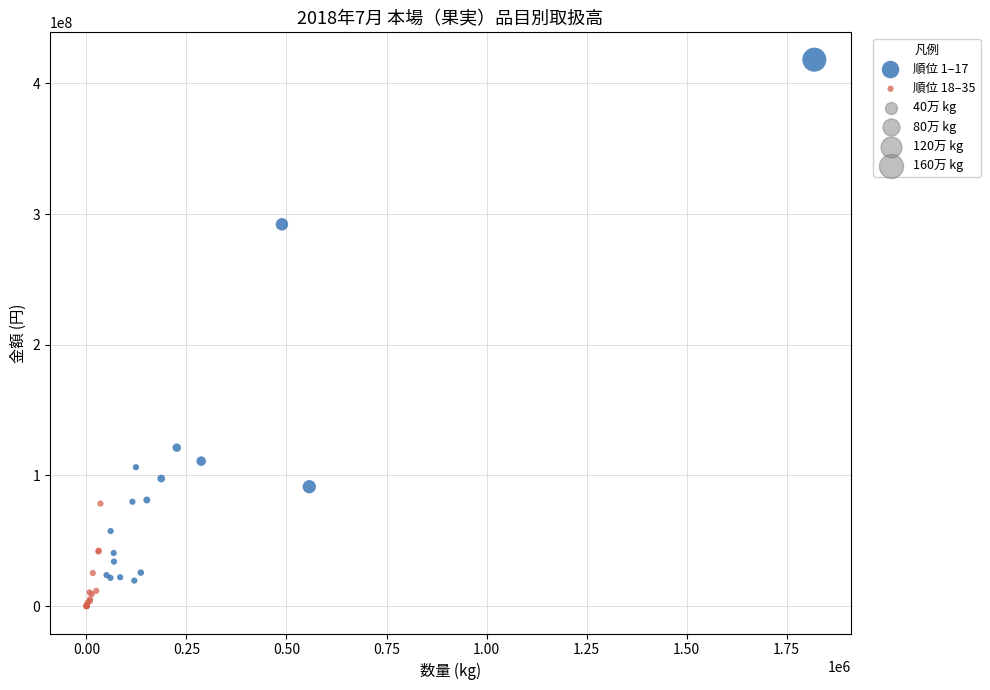

Which series reaches the minimum Y coordinate?

順位 18–35